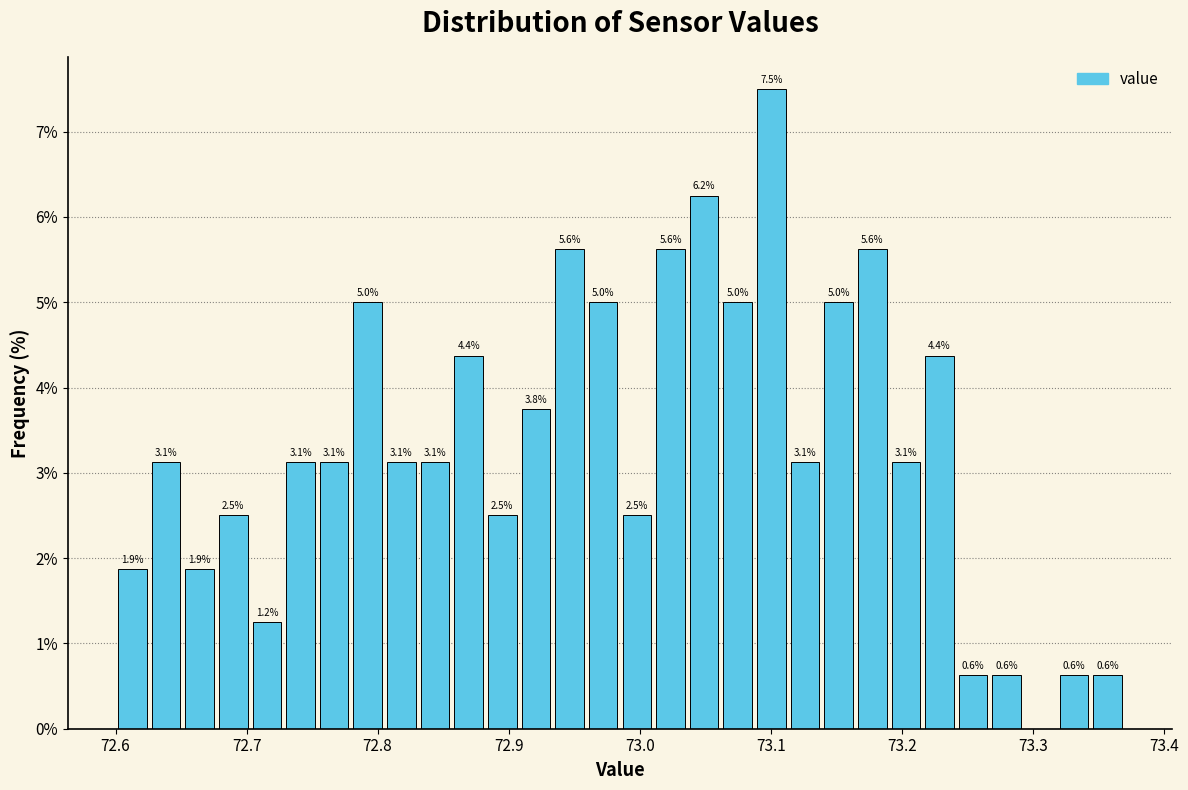

Around what value on the x-axis is the tallest bar? Give the approximate position of its centre, as read against the axis.

73.10